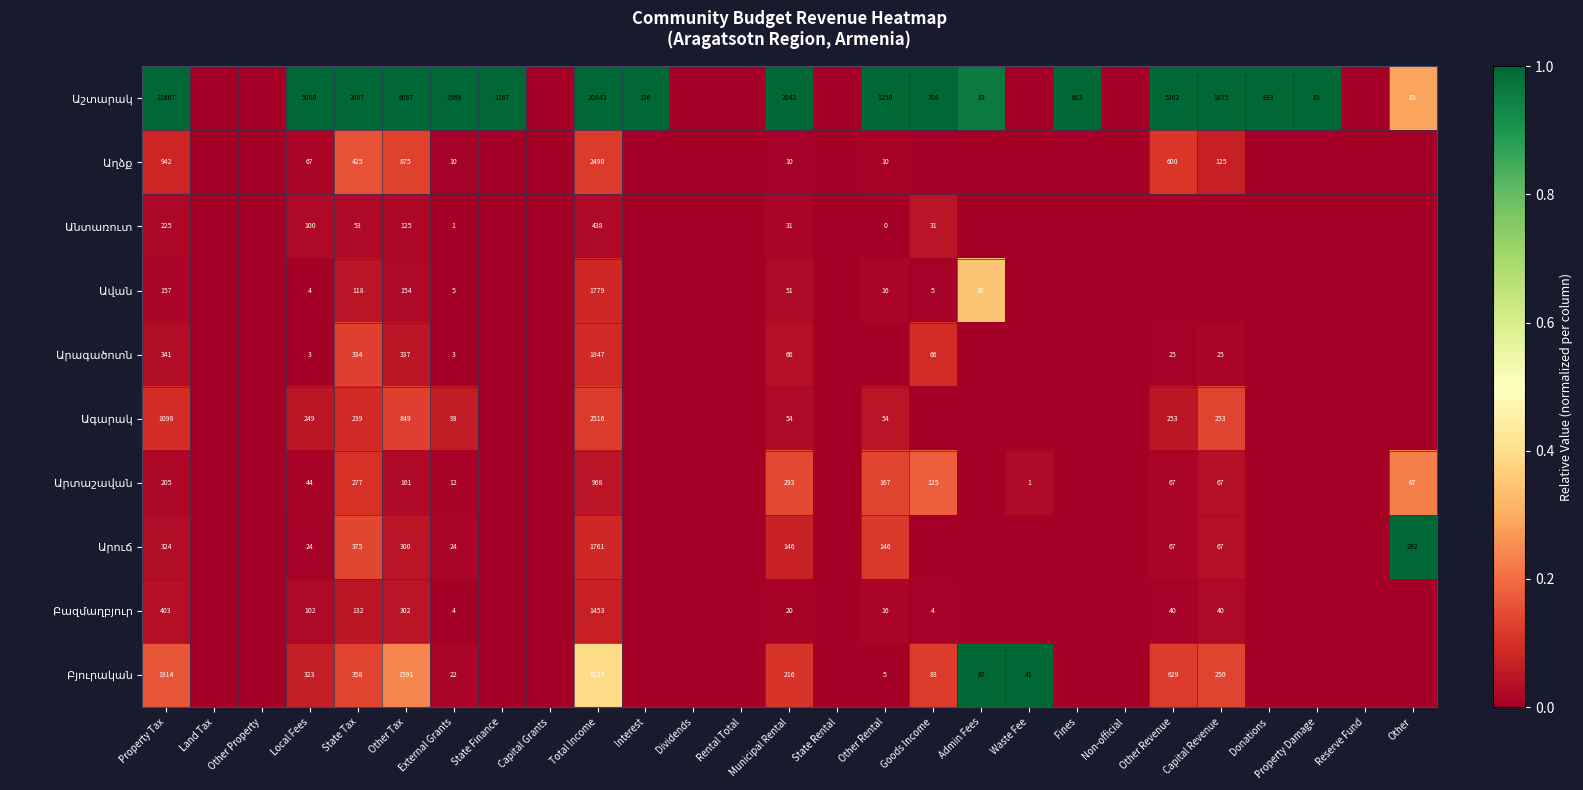

What is the spread (max minus min) of values at State Tax?

2614